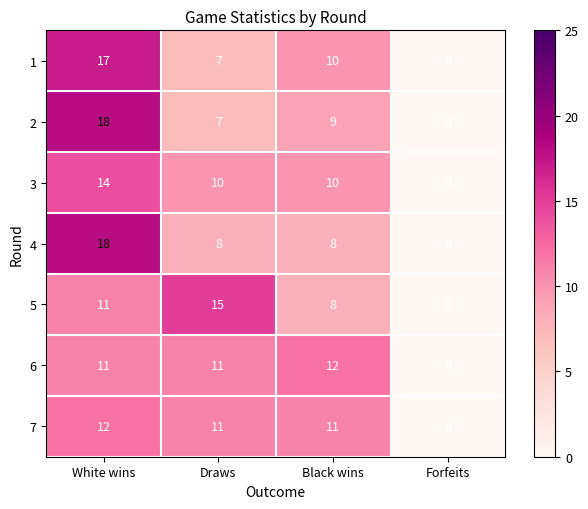

At which category does the chart reach its minimum across all series?

Forfeits